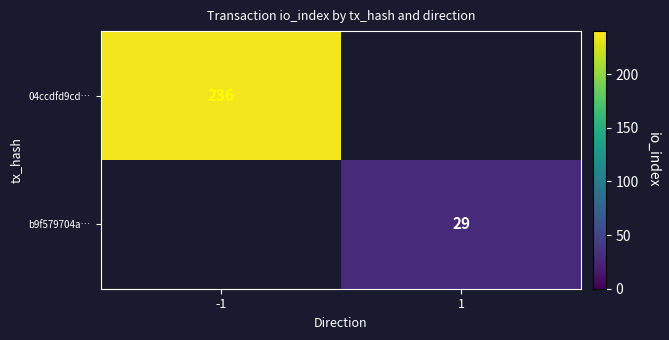

Is it true that b9f579704a… equals 16 at 1?

False